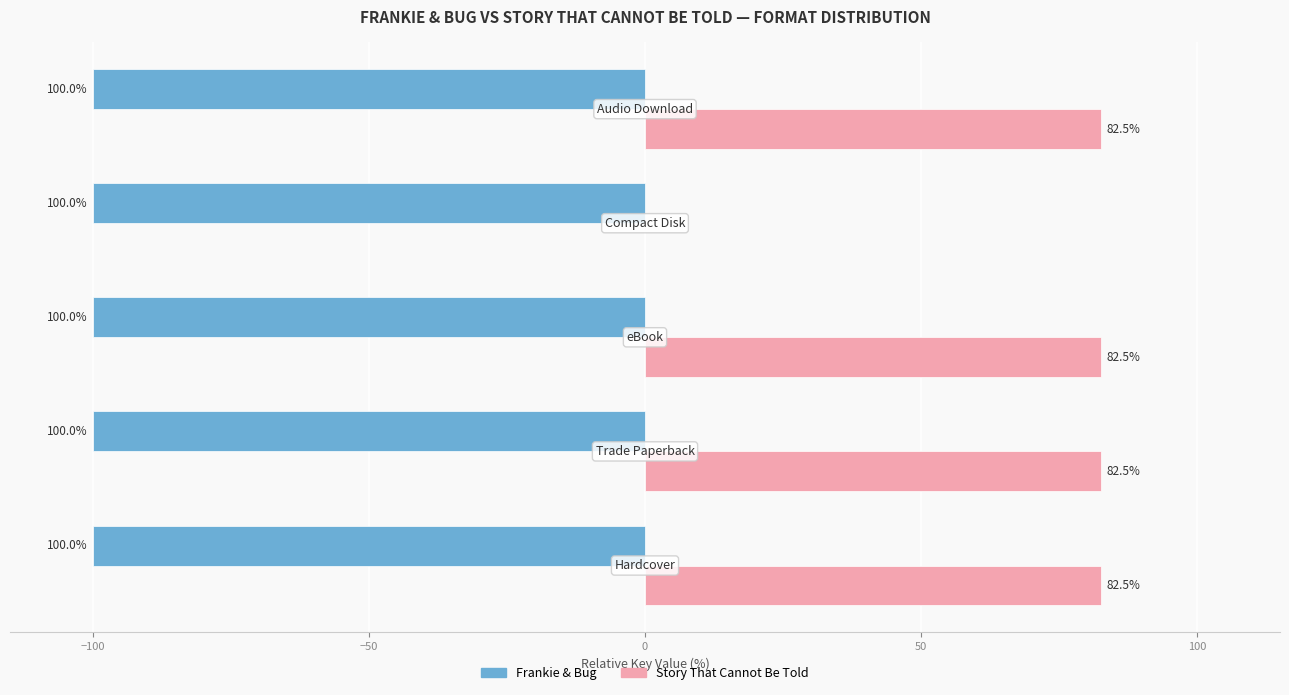

What are all the series names shown in the legend?

Frankie & Bug, Story That Cannot Be Told